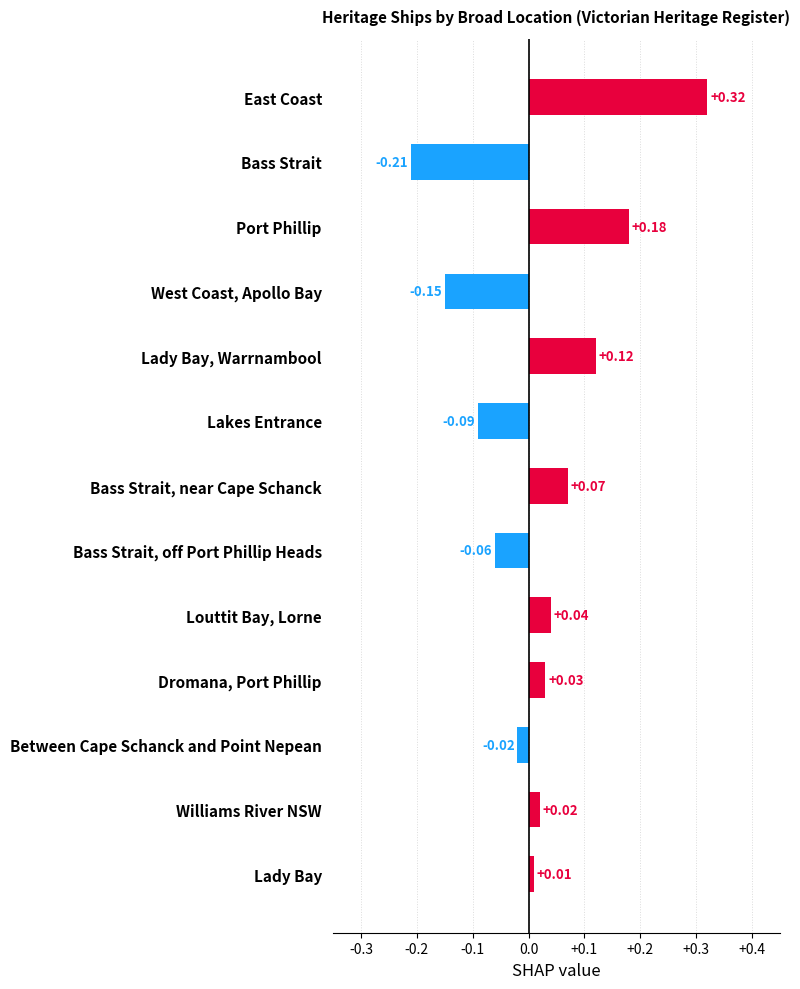

Which category has the highest value across all series?

East Coast